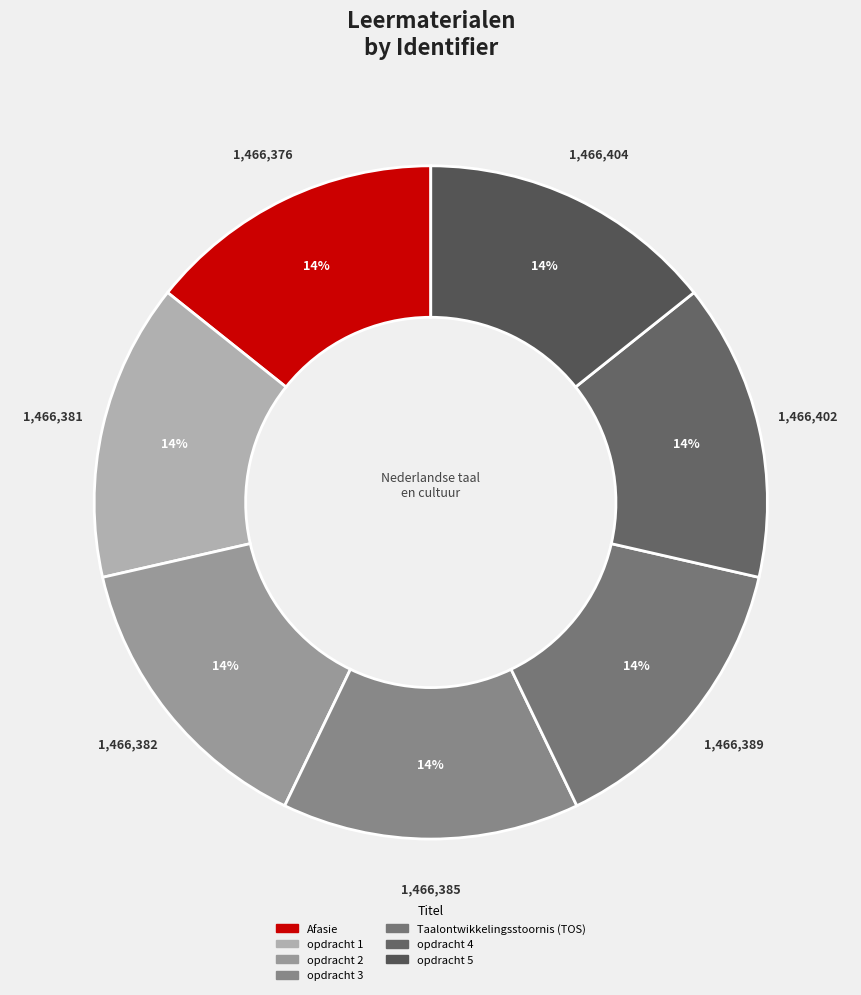

Is the sum of Taalontwikkelingsstoornis (TOS) and opdracht 2 greater than half?

No